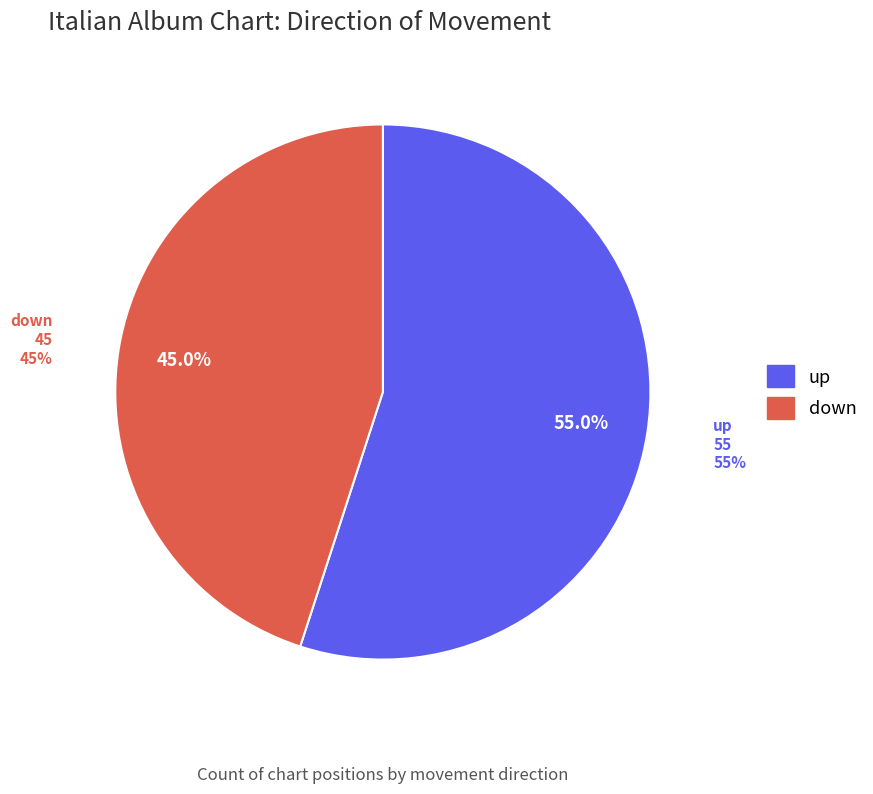

To the nearest percent, what portion does up represent?

55%